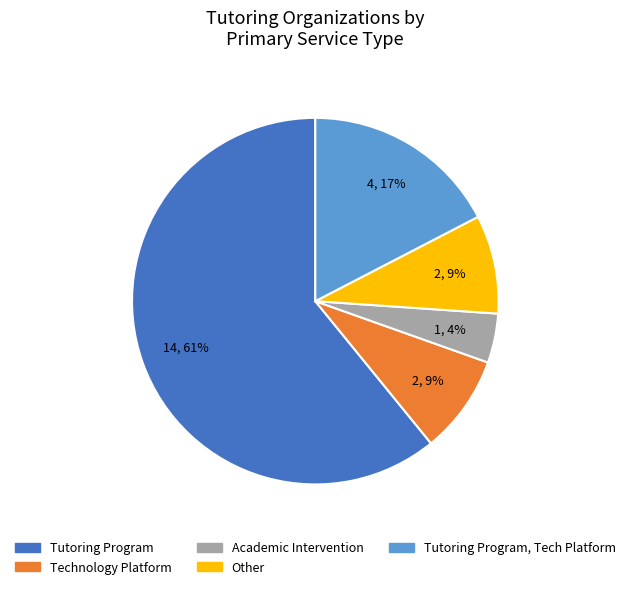

Is there any slice that represents more than half of the pie?

Yes